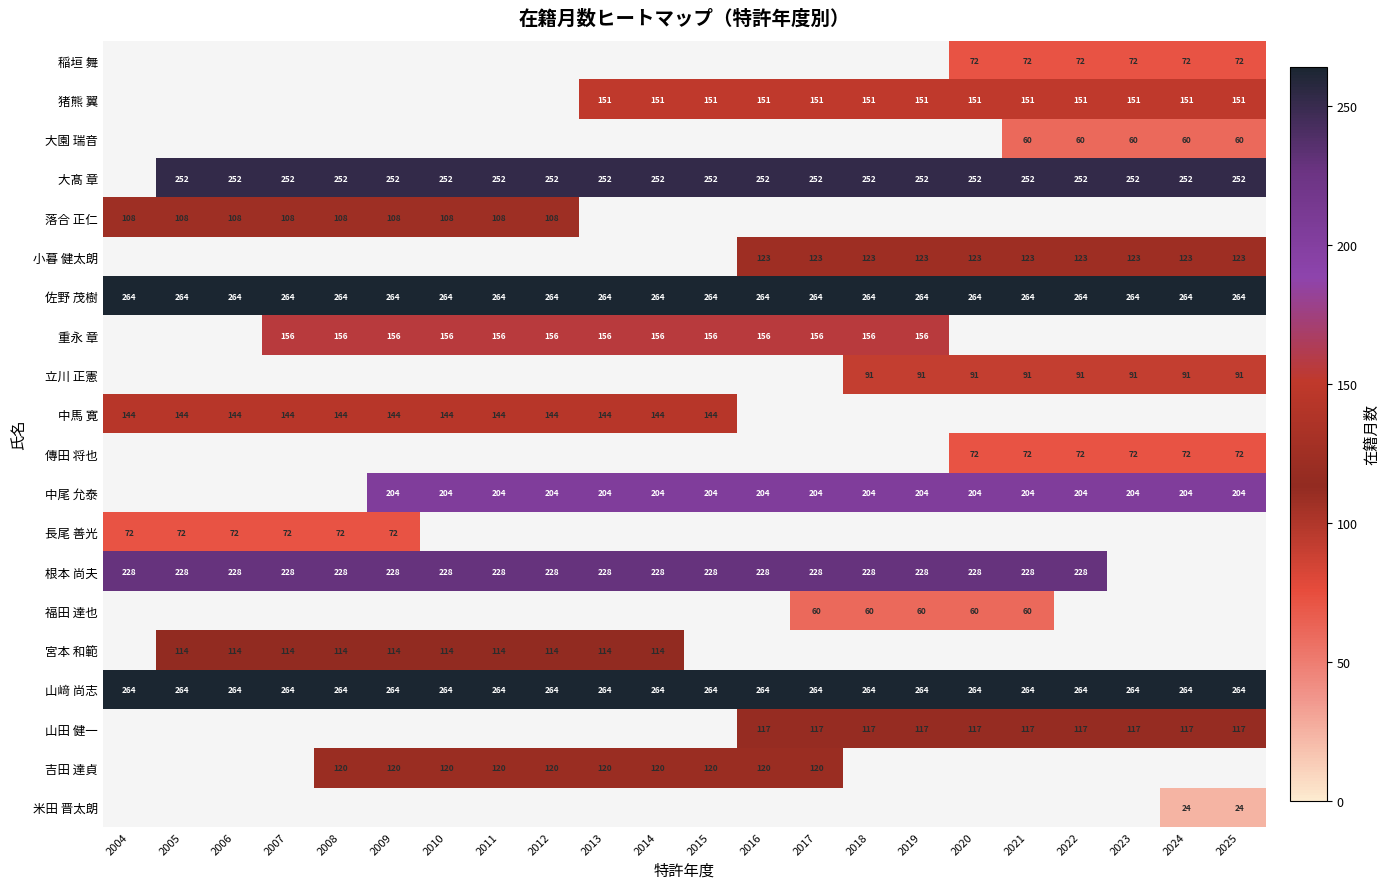

True or false: 大髙 章 has a value of 71 at 2025.

False